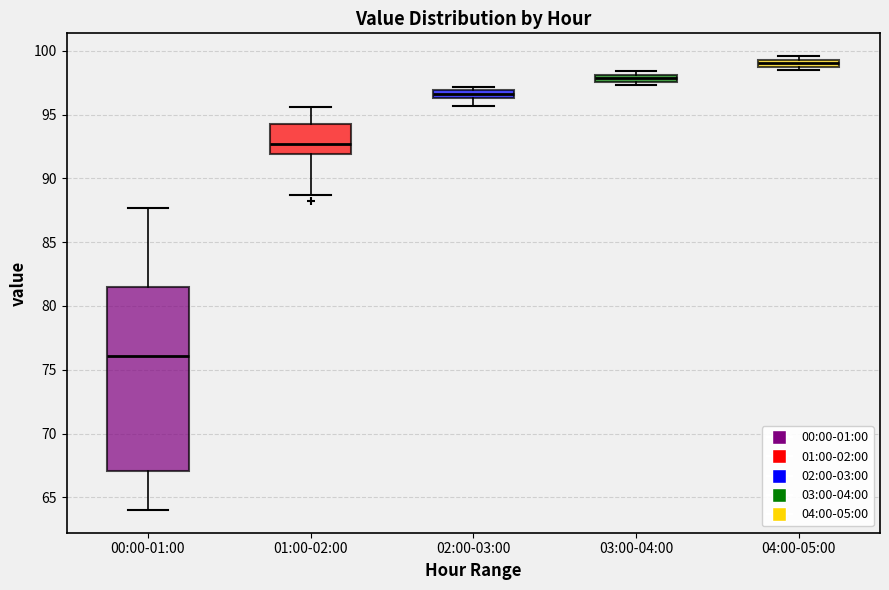

Which box has the highest median line?

04:00-05:00